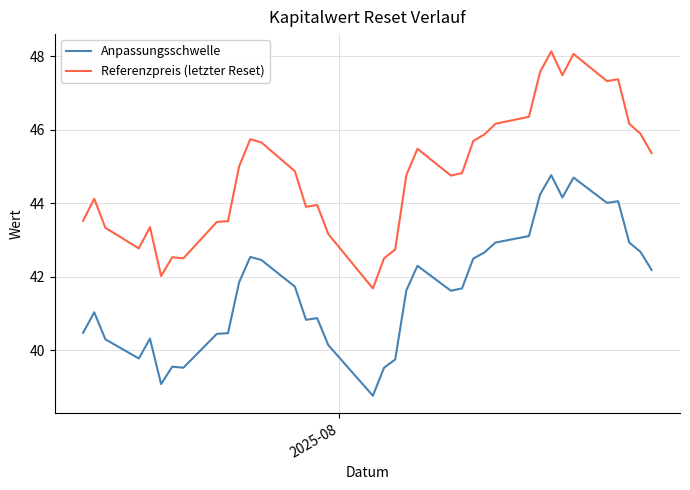

True or false: Referenzpreis (letzter Reset) and Anpassungsschwelle cross at least once.

False